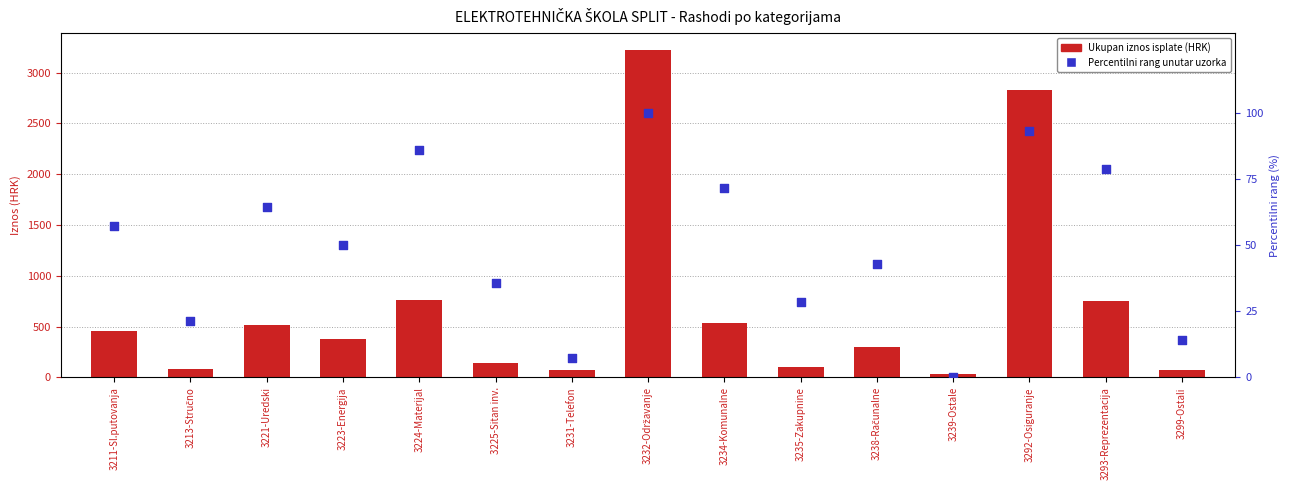

Which series has the largest total across all categories?

Ukupan iznos isplate (HRK)